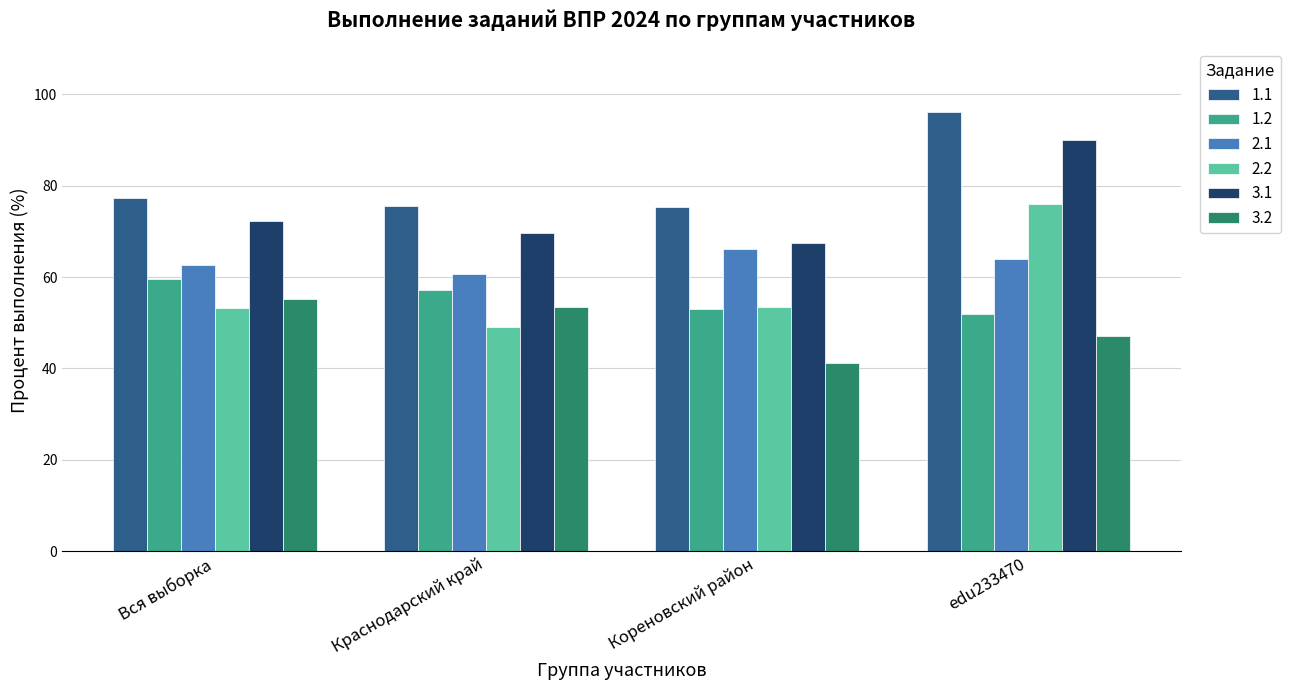

What is the value of the 1.1 bar at the 3rd from the left?

75.2